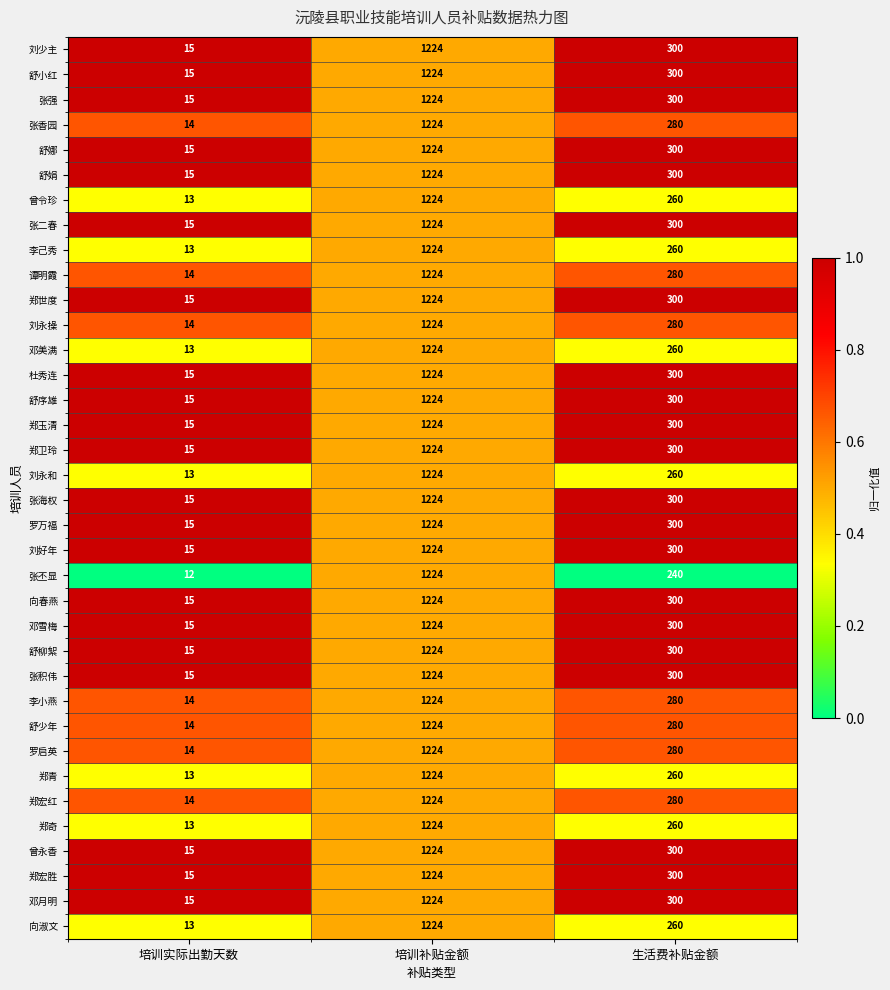

Where does the 张香园 series first go above 280?

培训补贴金额